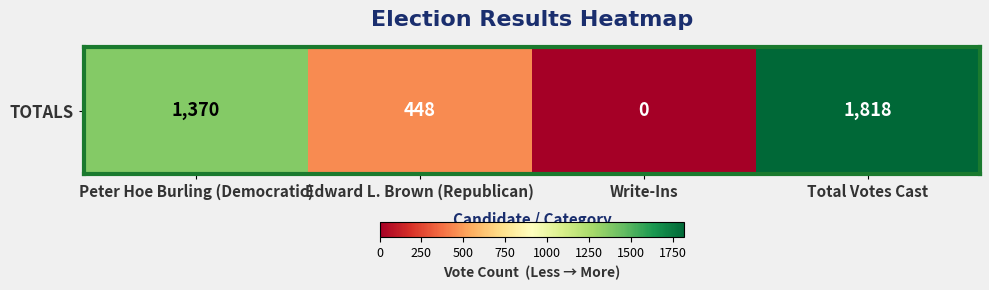

Where is the data nearest to the value 909?

Peter Hoe Burling (Democratic)